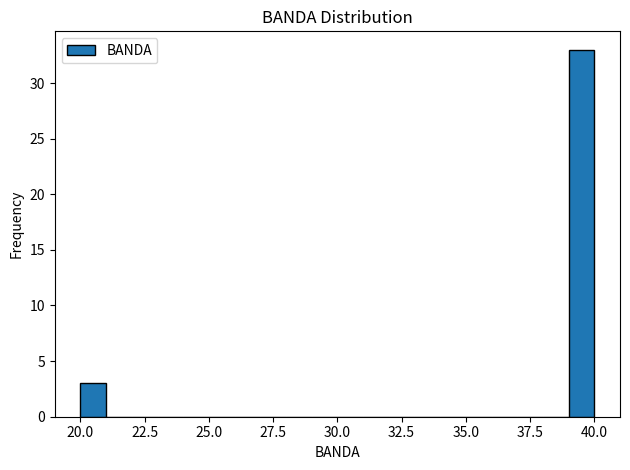

Read against the x-axis, roughly where is the centre of the tallest bar?

39.5